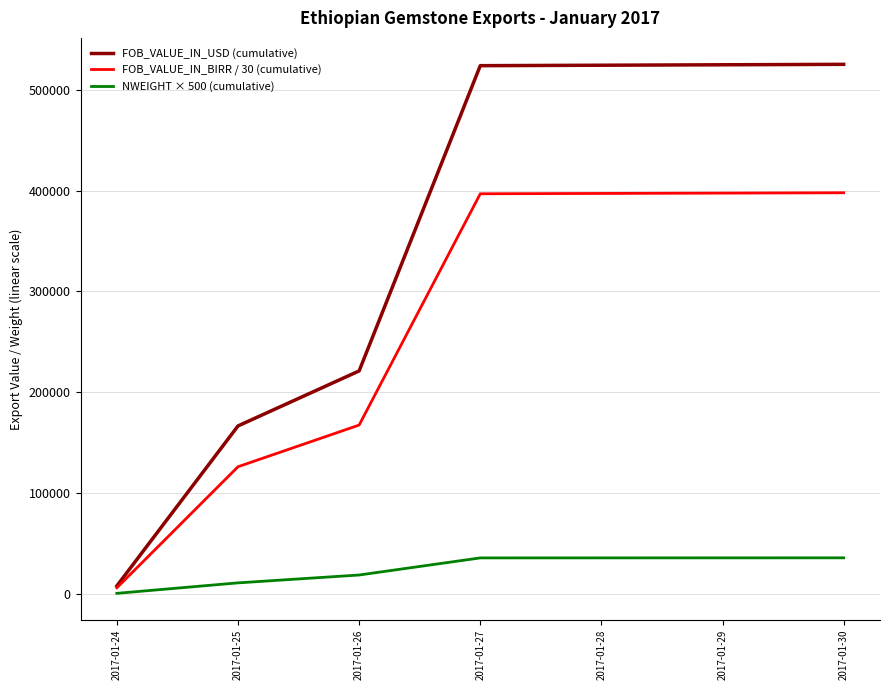

What are all the series names shown in the legend?

FOB_VALUE_IN_USD (cumulative), FOB_VALUE_IN_BIRR / 30 (cumulative), NWEIGHT × 500 (cumulative)